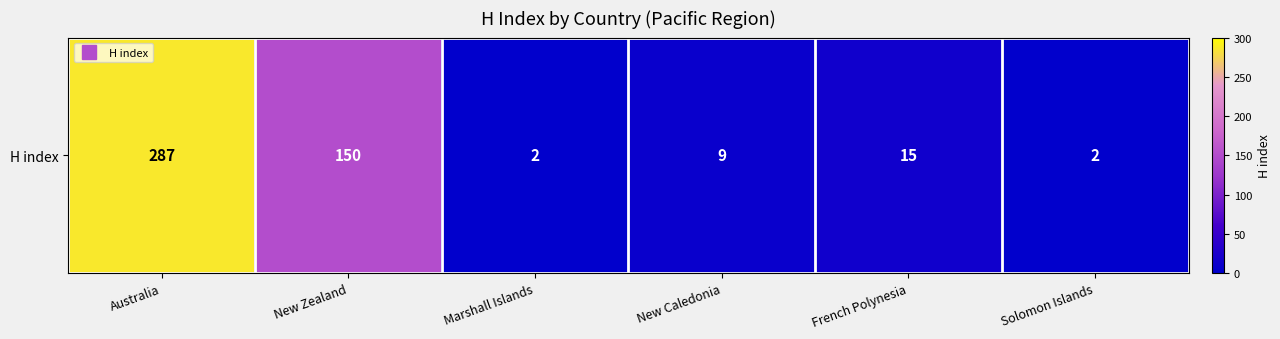

Reading left to right, transcribe all the data shown in this chart.

287	150	2	9	15	2